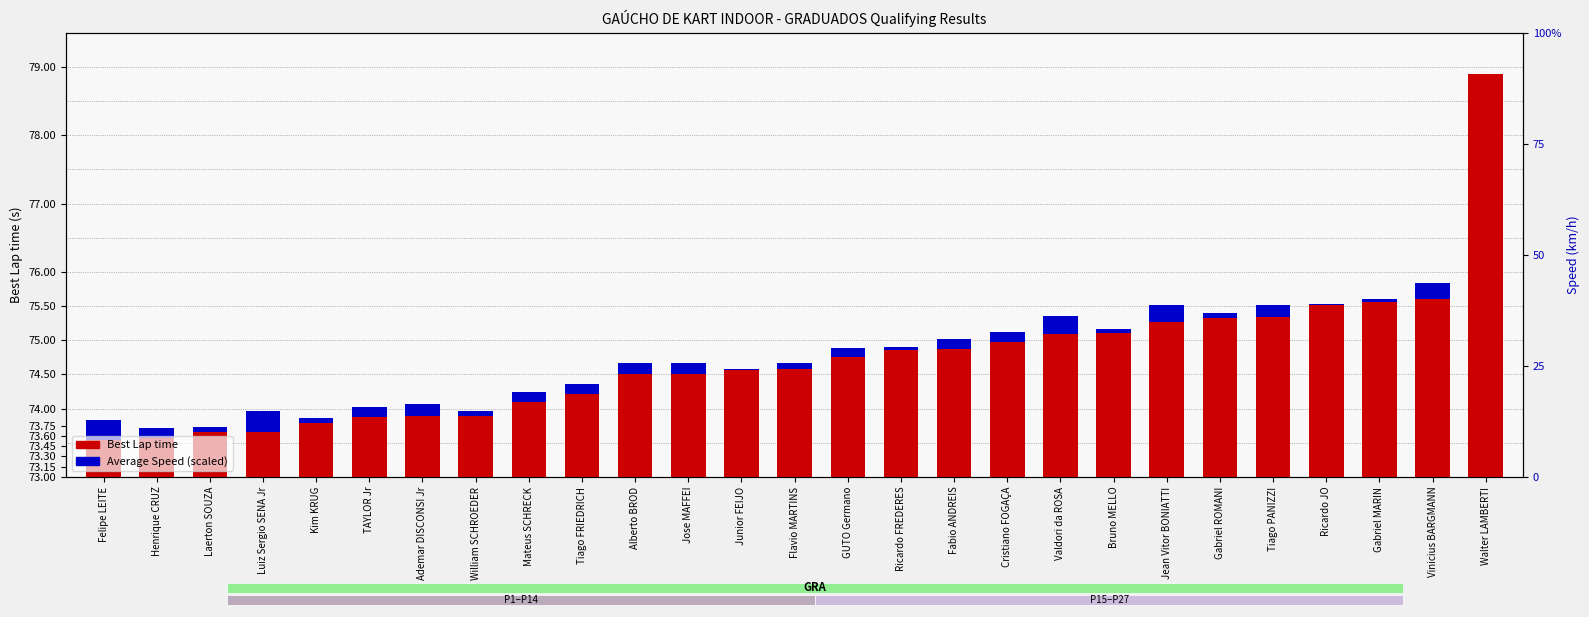

Read the Average Speed (scaled) value at Cristiano FOGAÇA.

0.2